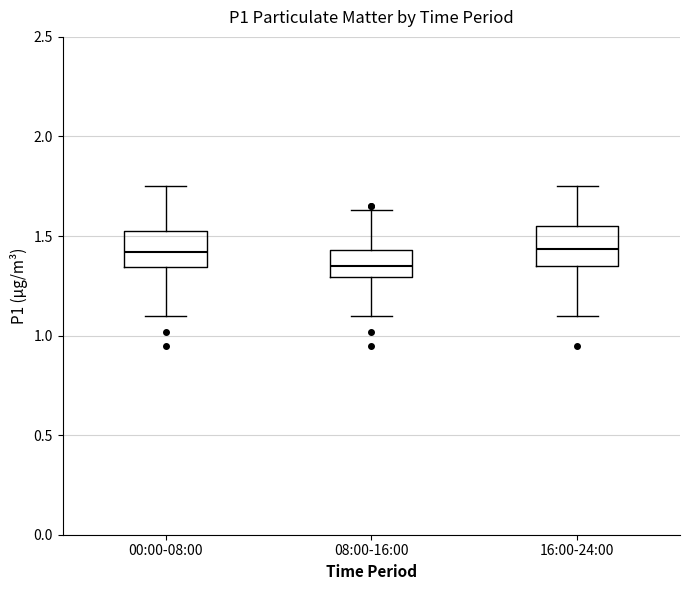

Which box's median line is the lowest?

08:00-16:00